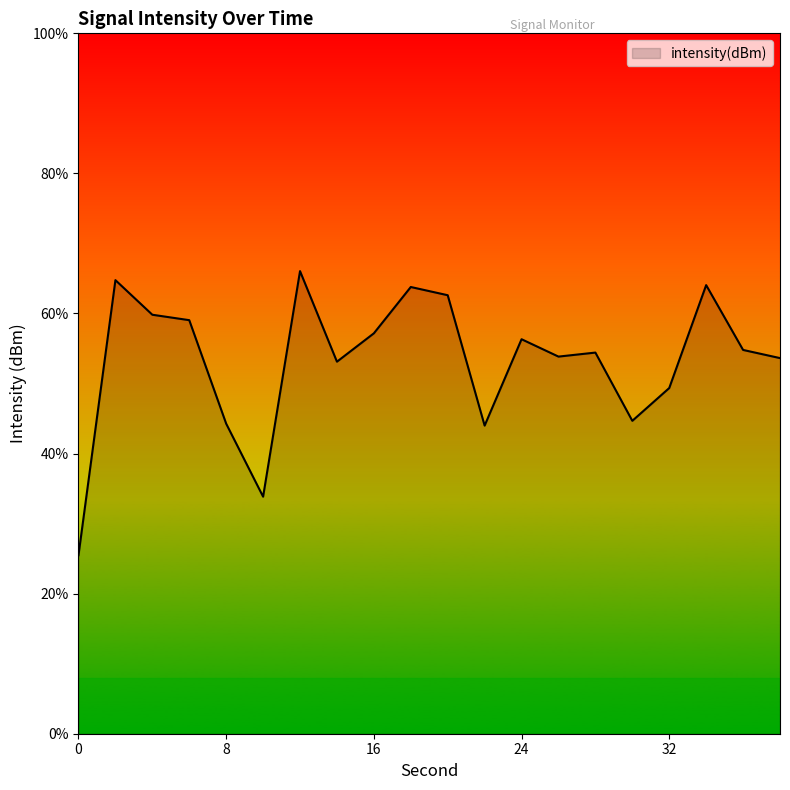

Between 10 and 8, which is larger?

8